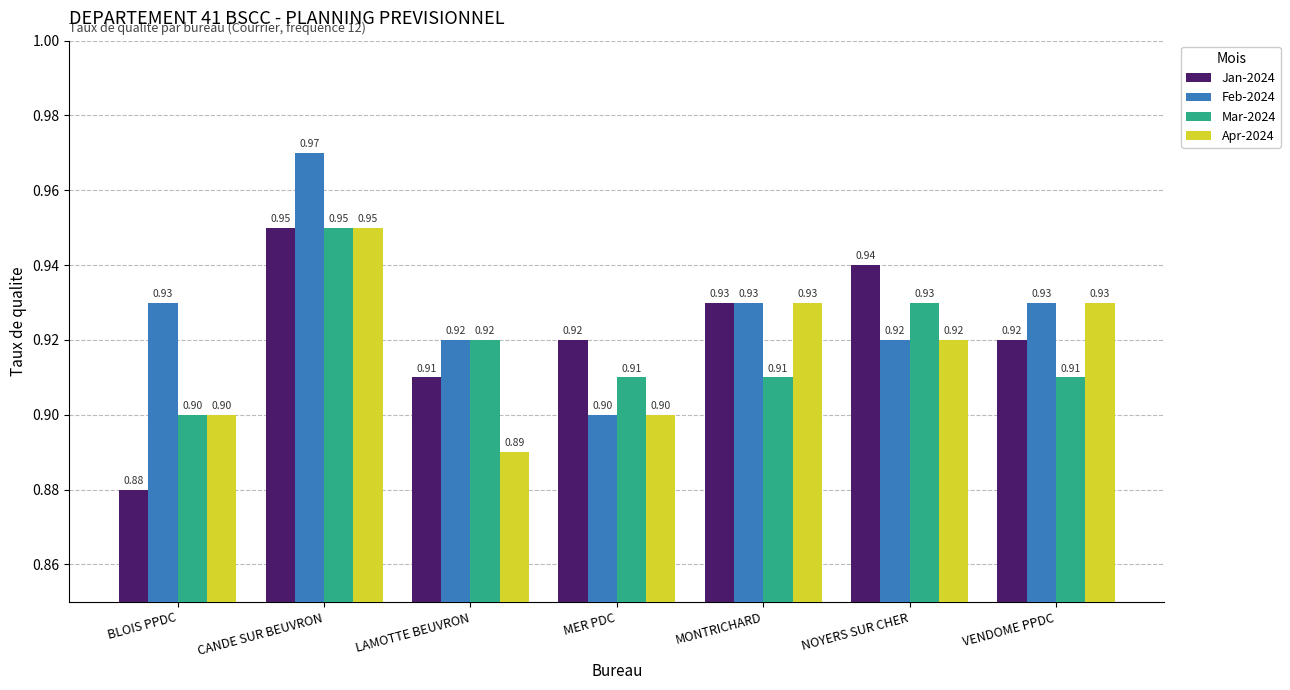

Which series changed the most between MONTRICHARD and NOYERS SUR CHER?

Mar-2024